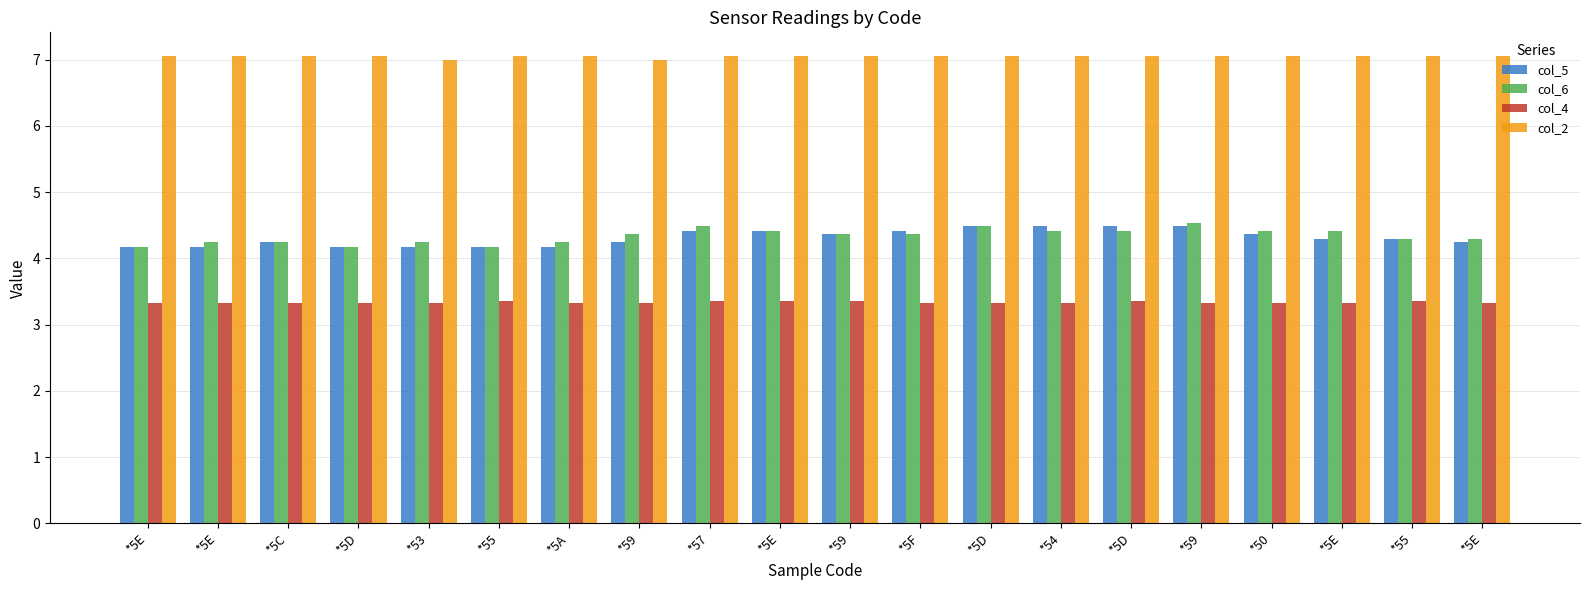

What are all the series names shown in the legend?

col_5, col_6, col_4, col_2